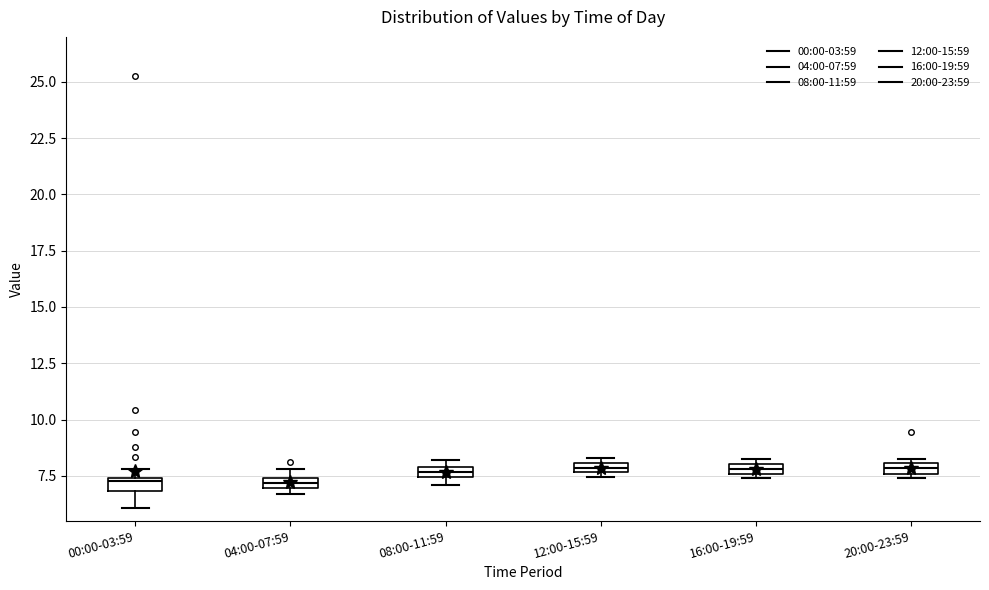

Where is the upper edge of the box for 16:00-19:59 on the y-axis? The values are not printed on the chart, so give them approximately, as read against the axis.

8.0